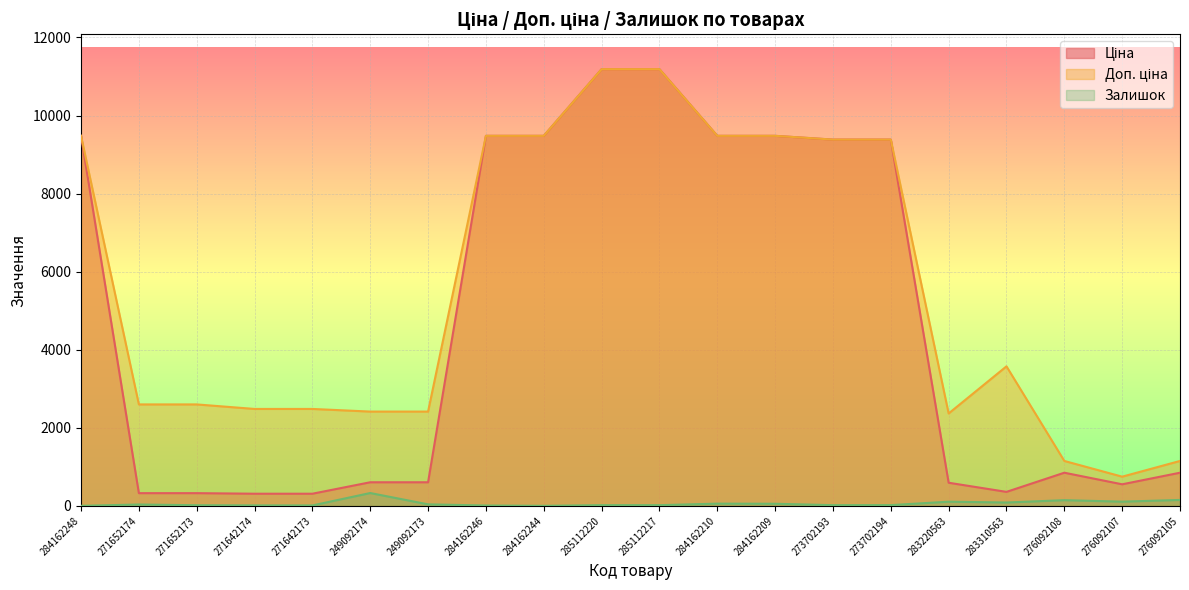

Which has a higher value, 271642174 or 284162246?

284162246